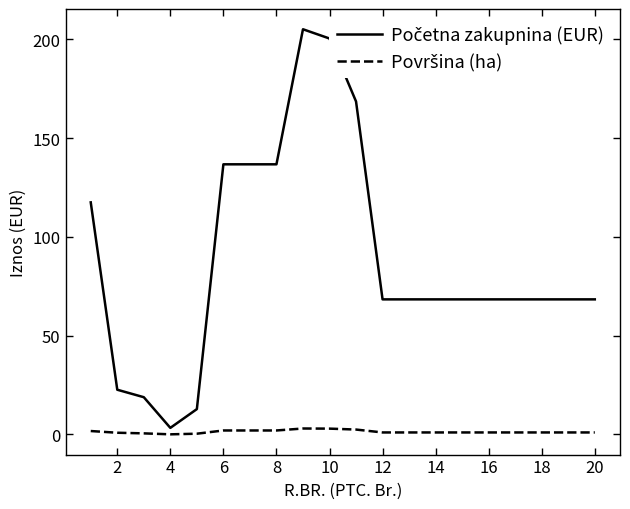

Does the chart have visible grid lines?

No